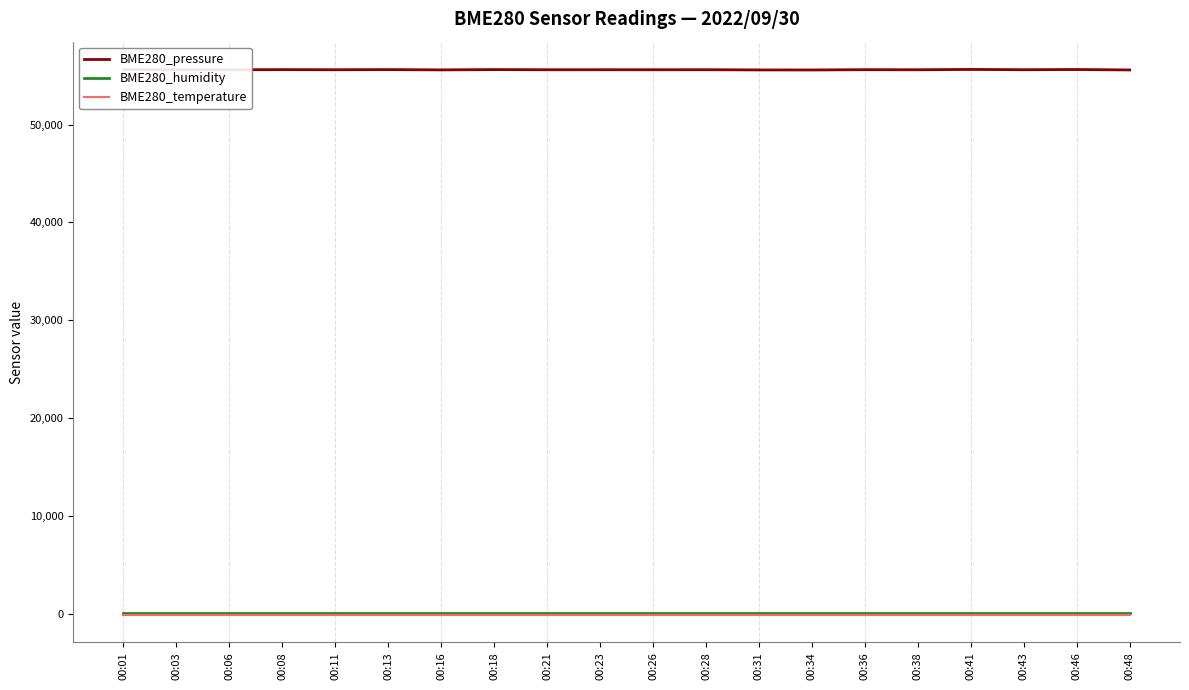

At which label is BME280_humidity closest to 100?

00:01